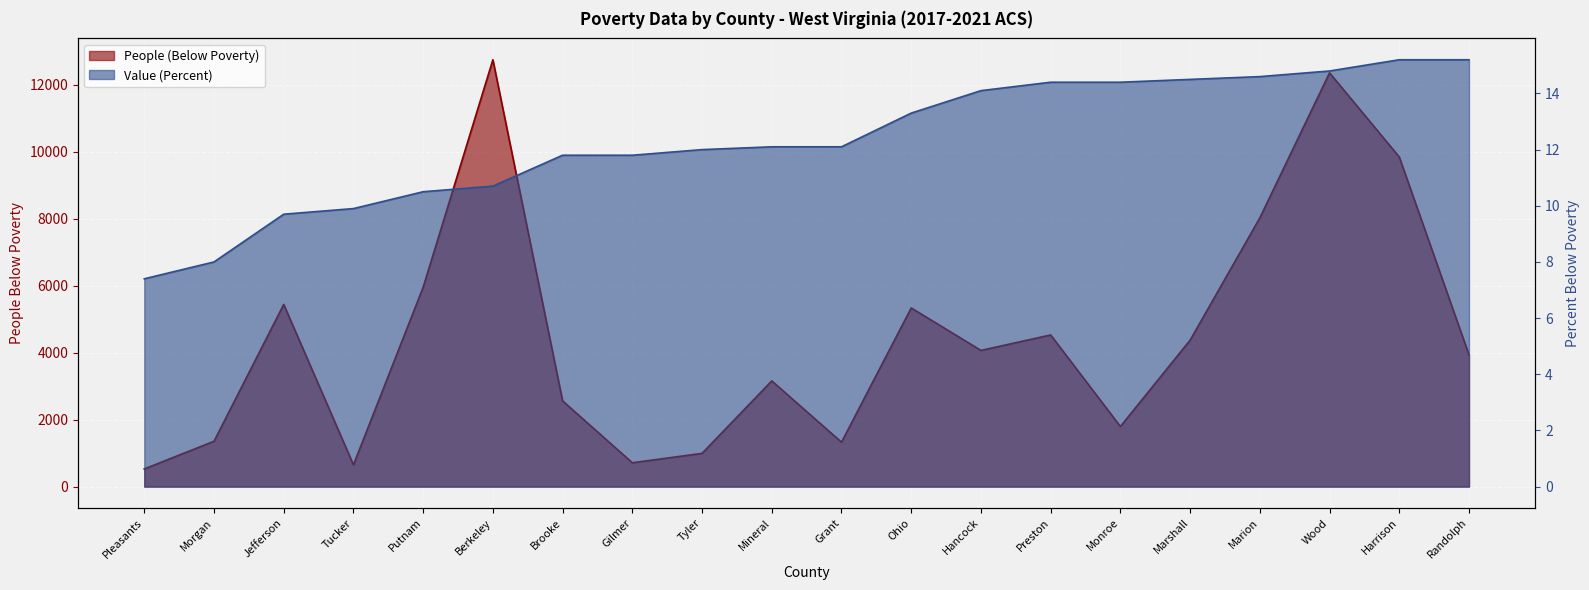

Which series has the widest spread of values?

People (Below Poverty)